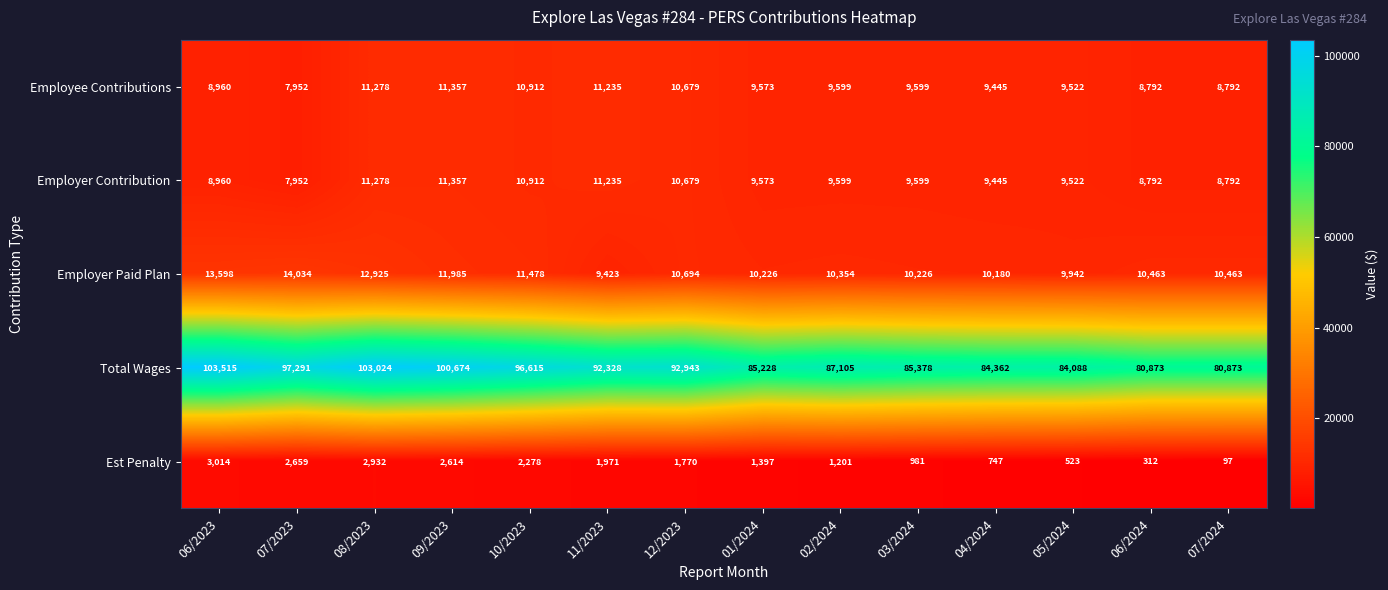

At which label does Employer Paid Plan first exceed 10463?

06/2023